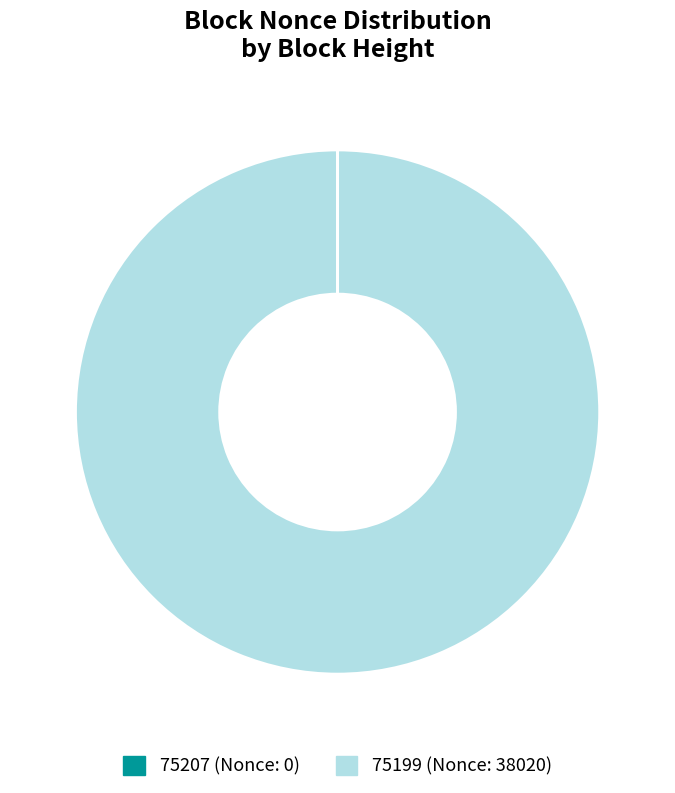

Is there a majority slice in this chart?

Yes